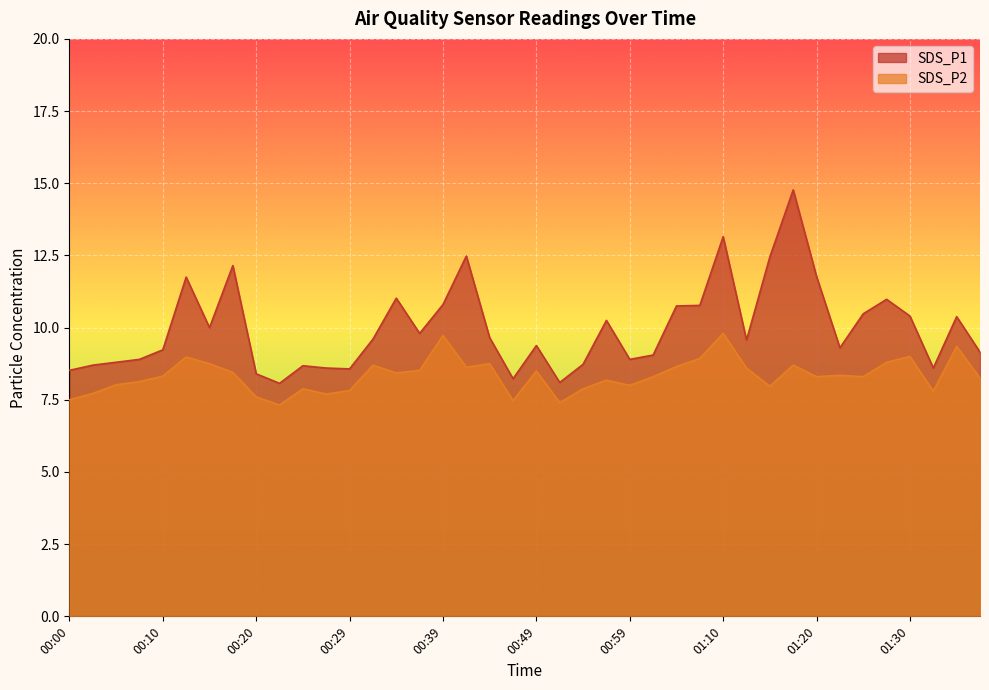

At which category does SDS_P2 reach its first local valley?

00:22